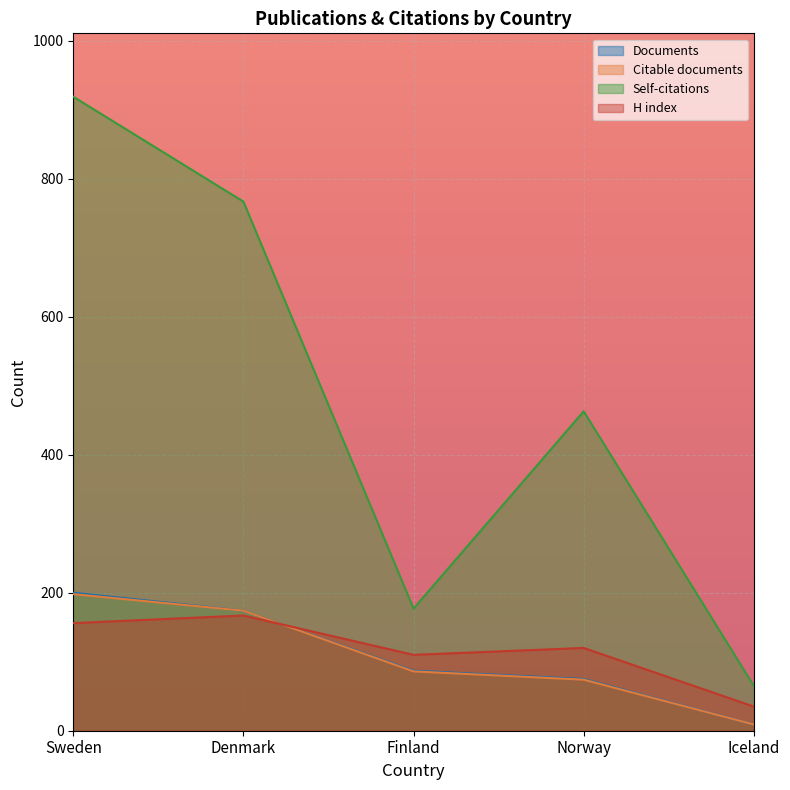

The Citations series shows 243 at Norway. True or false?

False